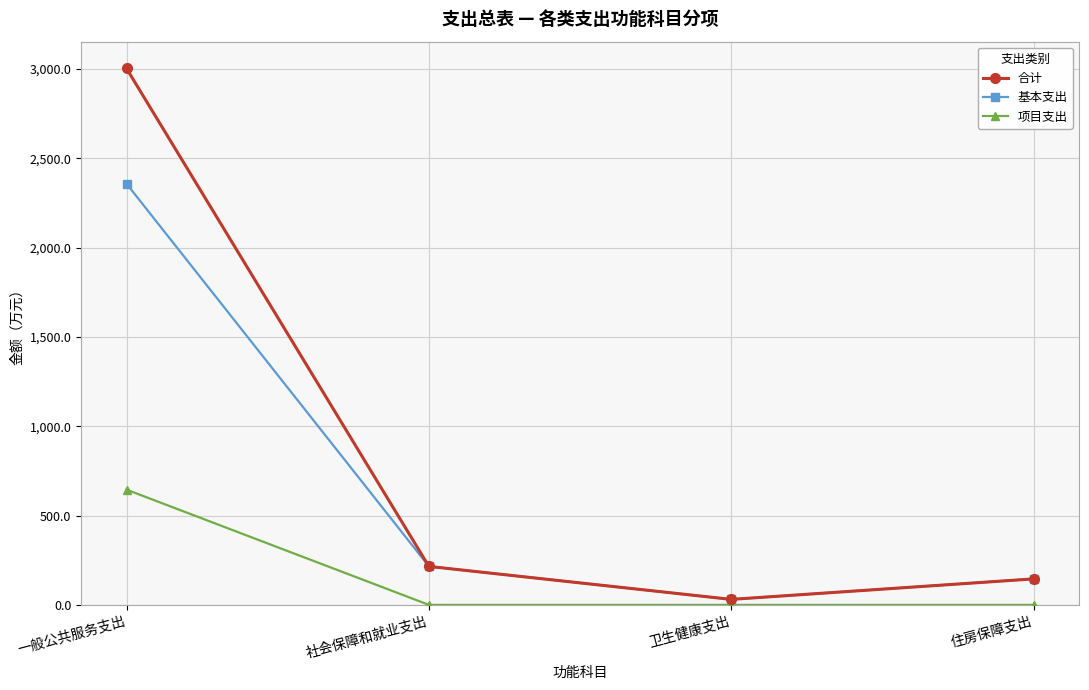

What is the difference between the maximum and minimum values in the 合计 series?

2972.0